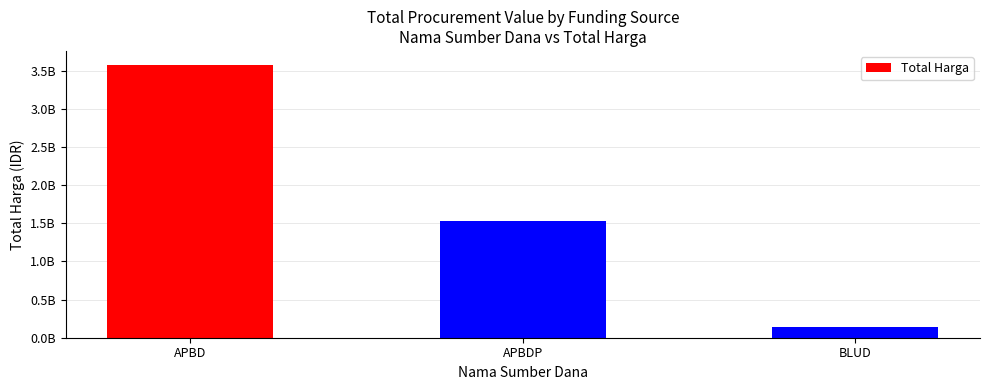

The chart shows a value of 3581115205 at APBD. True or false?

True